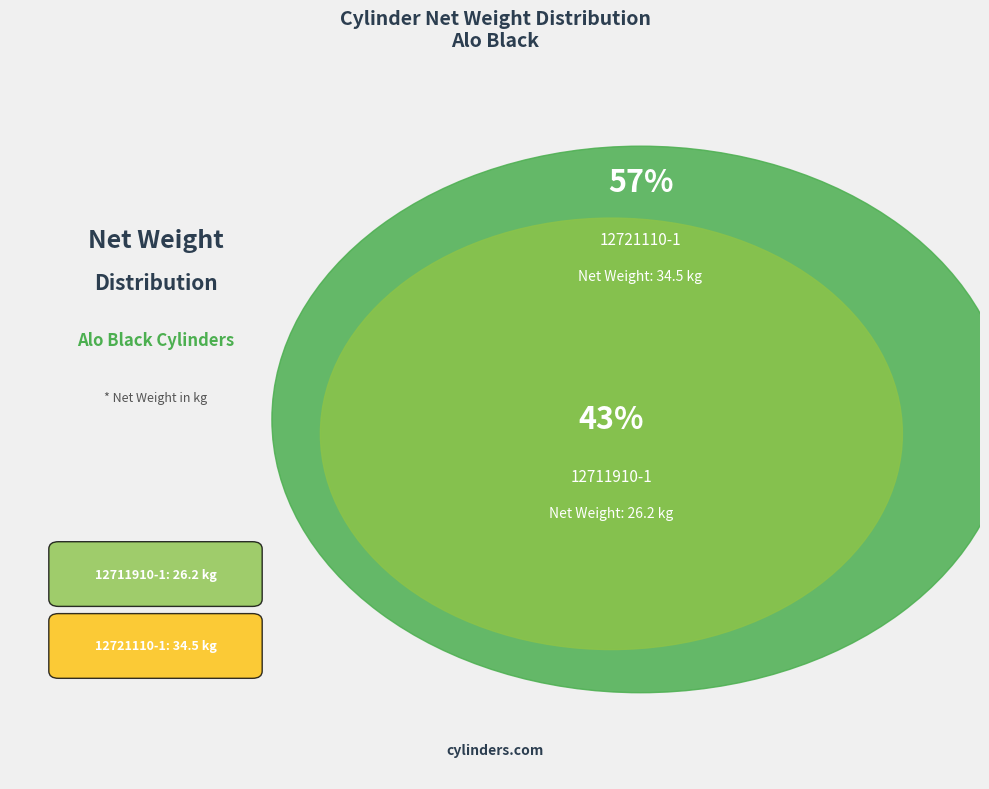

Count the number of slices in the pie.

2